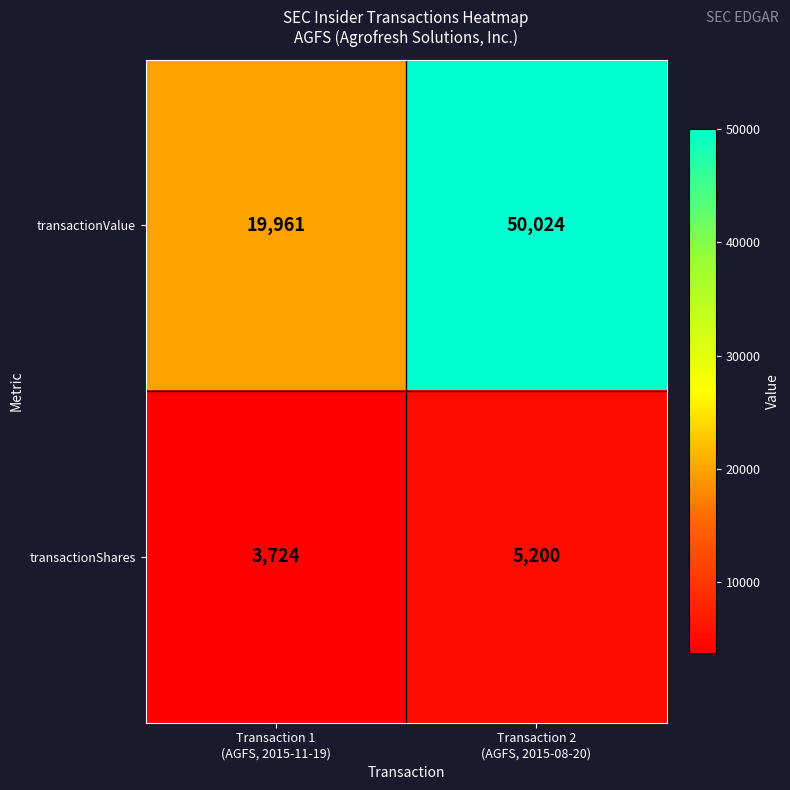

What is the smallest value displayed?

3724